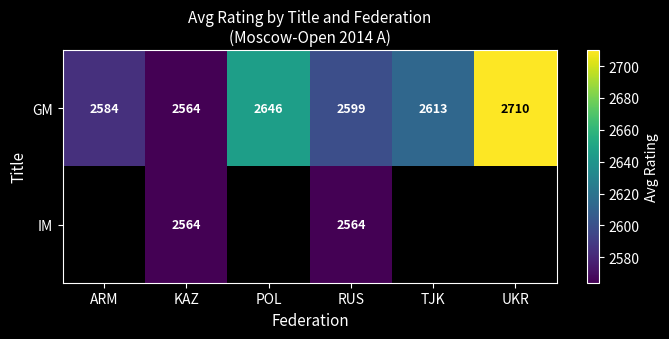

How many data points does each series have?

6